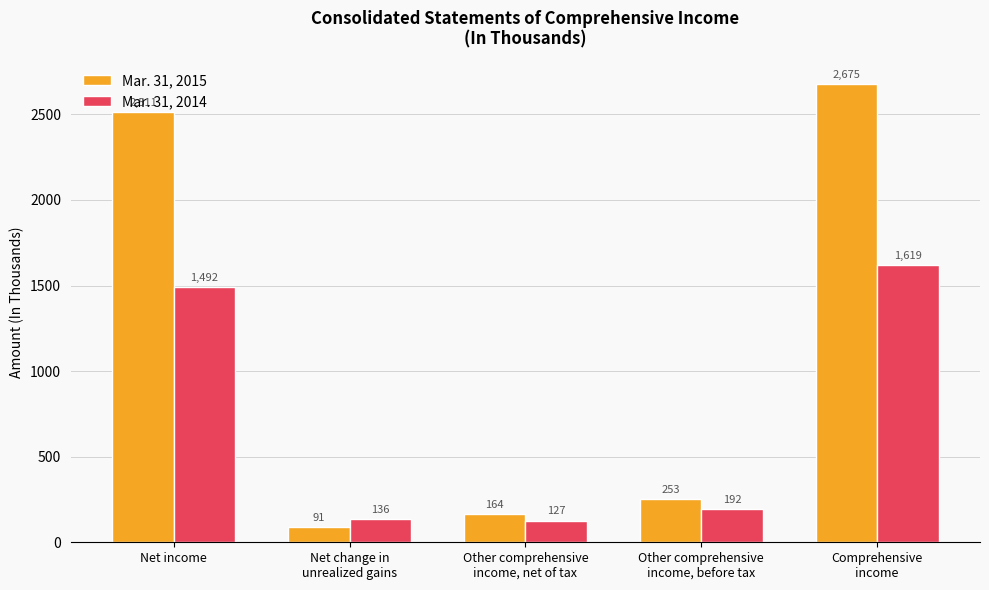

Where is Mar. 31, 2015 nearest to the value 1383?

Net income